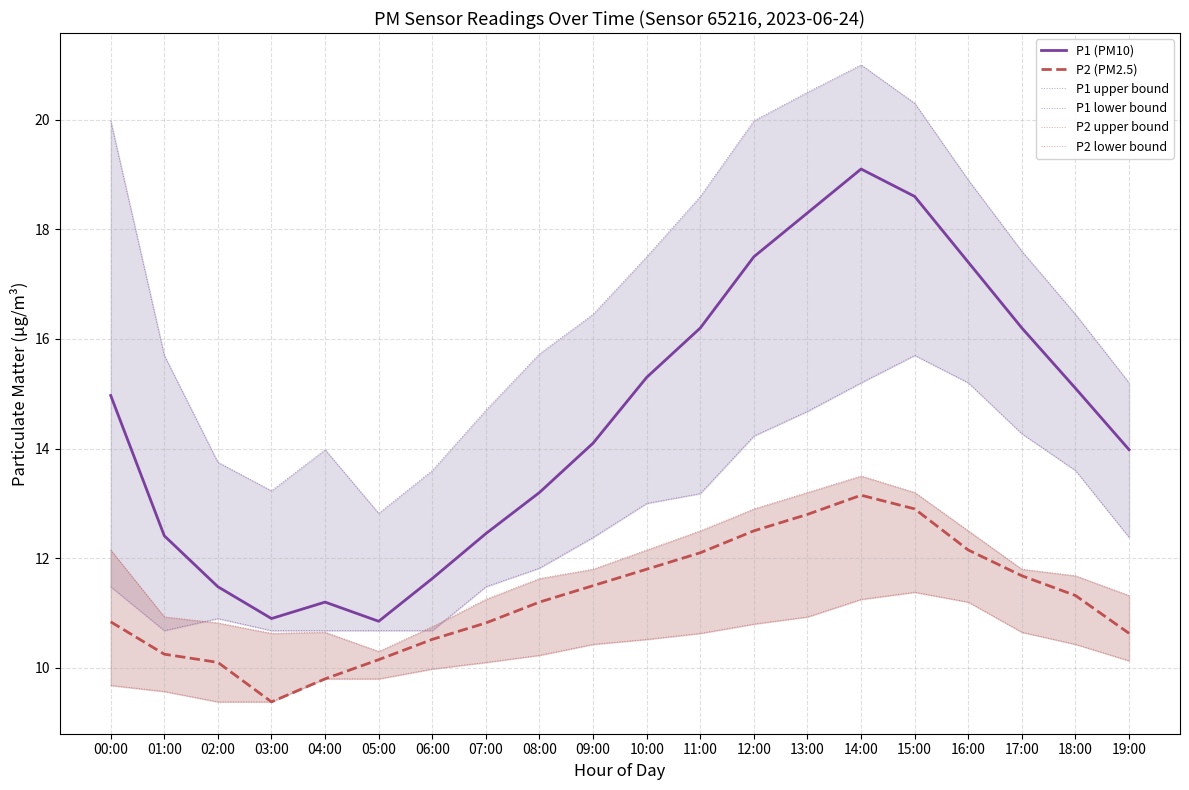

What is the sum of all P1 lower bound values?

252.9